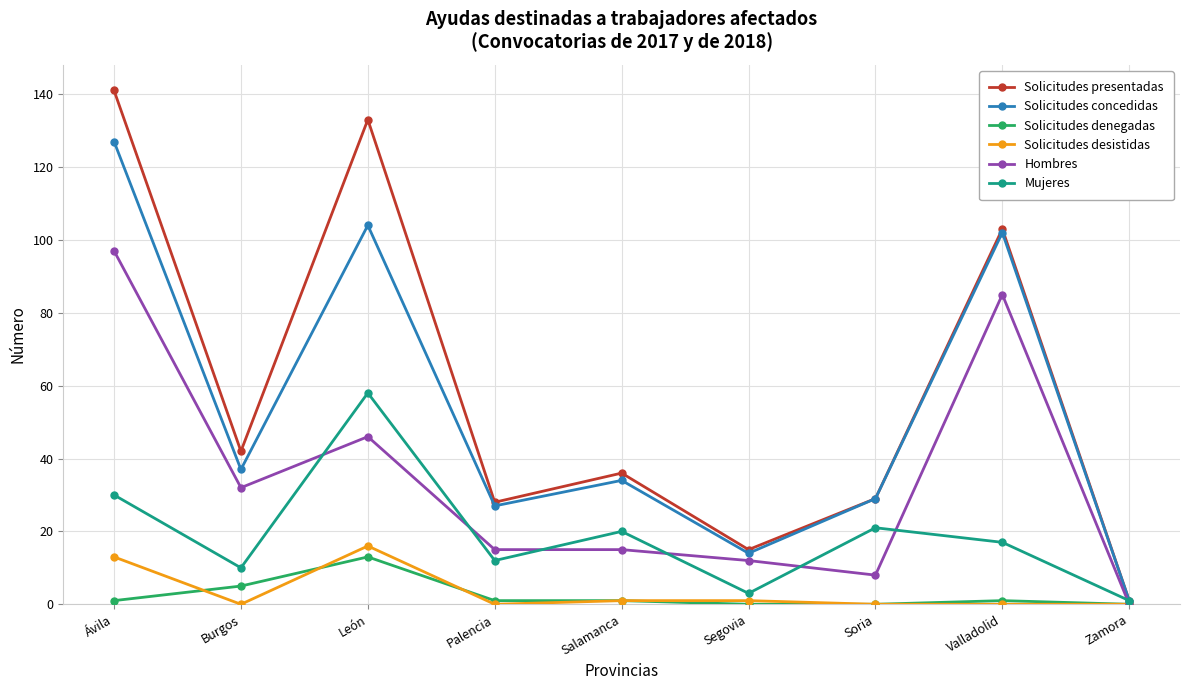

Is the value of Solicitudes concedidas at Salamanca greater than the value of Solicitudes desistidas at Burgos?

Yes